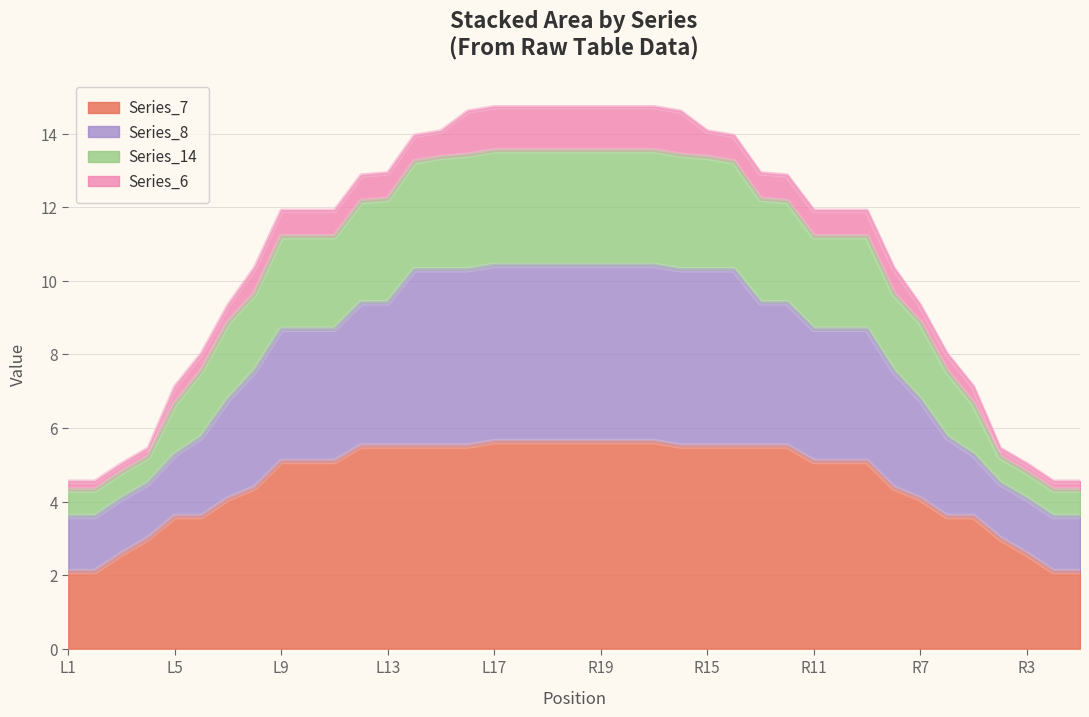

List the labels in order of Series_14 value, largest first.

L17, L18, L19, C20, R19, R18, R17, L16, R16, L15, R15, L14, R14, L13, R13, L12, R12, L9, L10, L11, R11, R10, R9, L8, R8, L7, R7, L6, R6, L5, R5, L4, R4, L3, R3, L1, L2, R2, R1